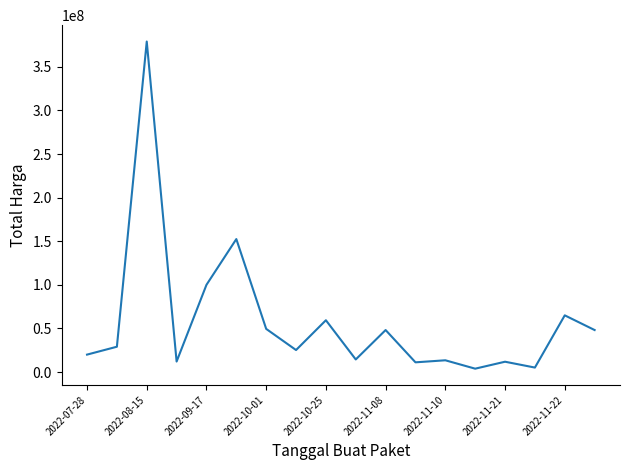

Which label corresponds to the largest value in the chart?

2022-08-15